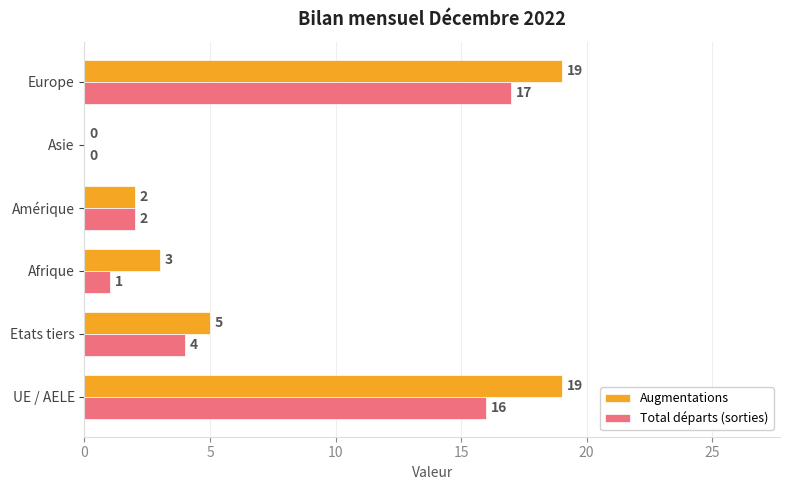

Is the value of Total départs (sorties) at Etats tiers greater than the value of Augmentations at UE / AELE?

No